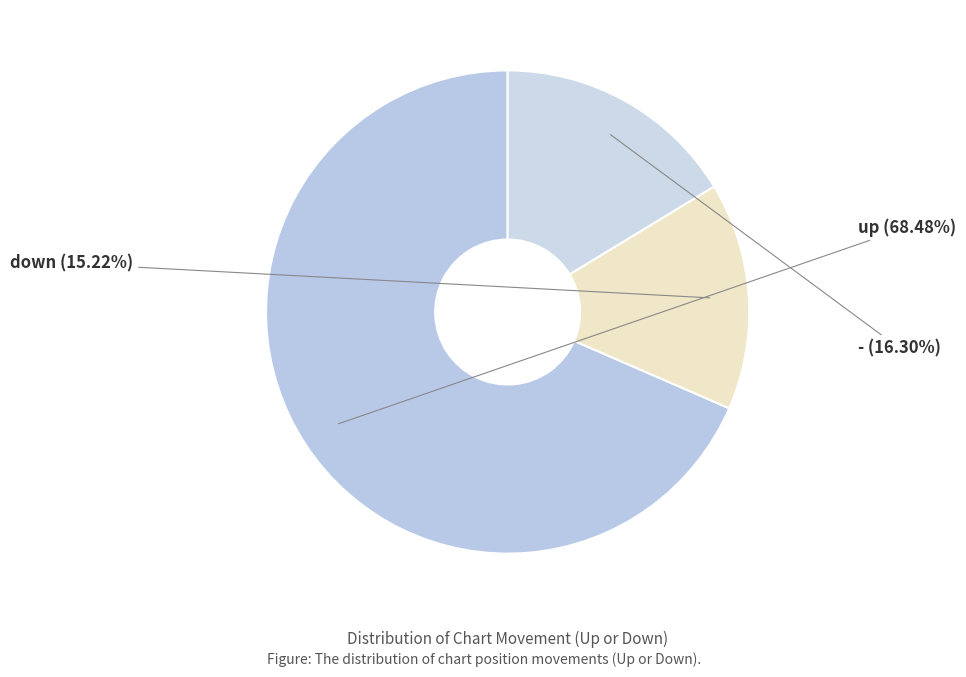

What is the smallest slice in the pie chart?

down